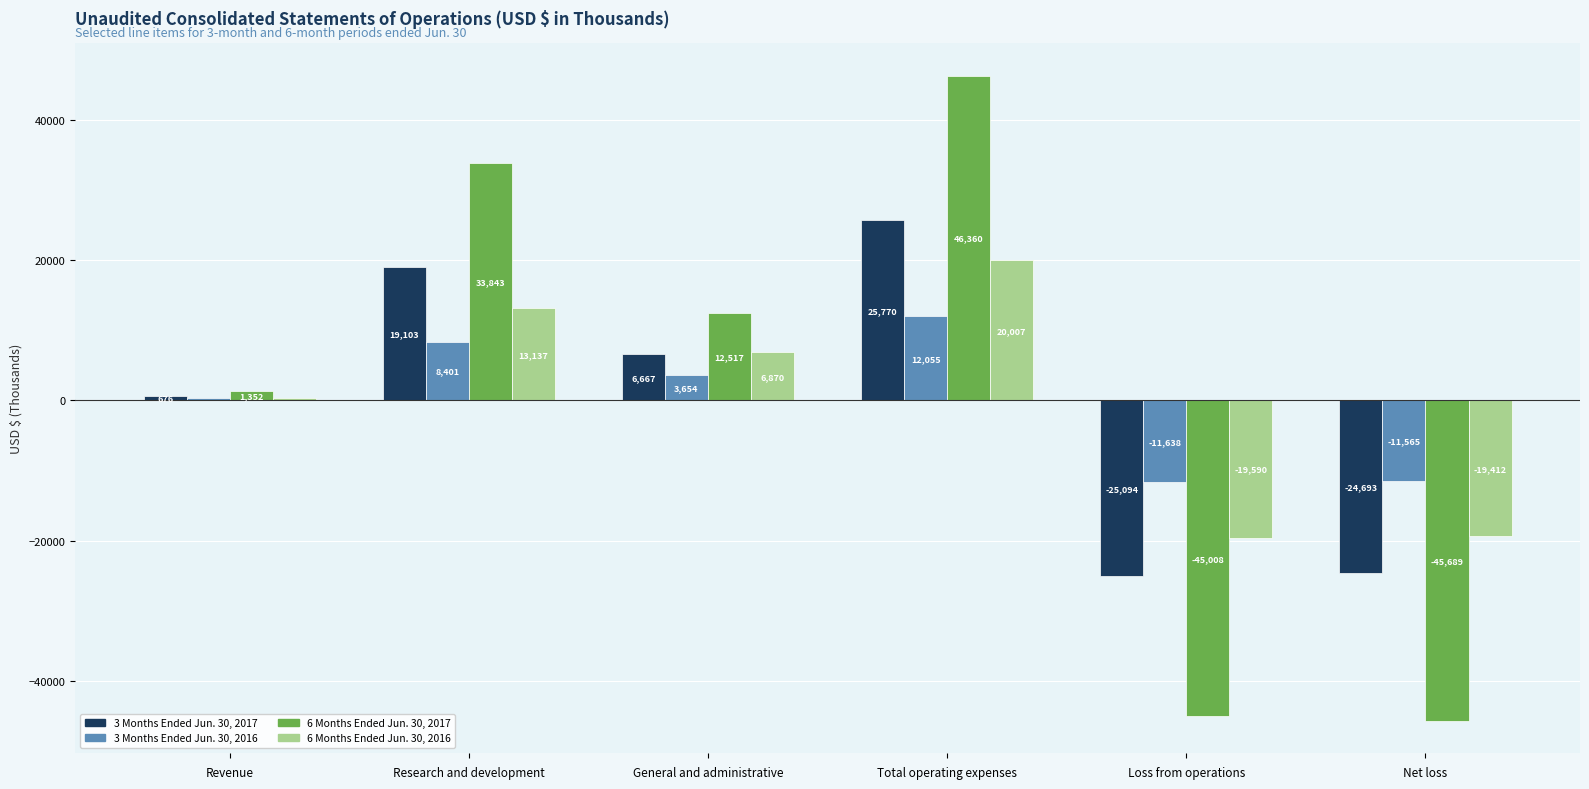

What is the approximate value of 3 Months Ended Jun. 30, 2016 at Research and development?

8401